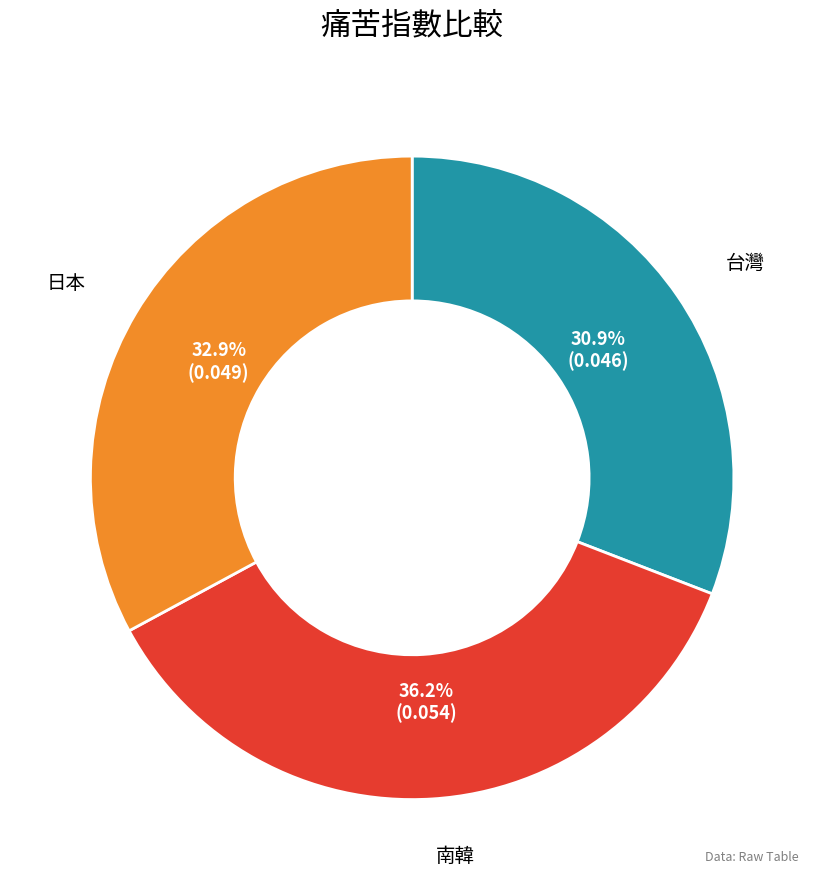

What percentage is the 南韓 slice, to the nearest percent?

36%